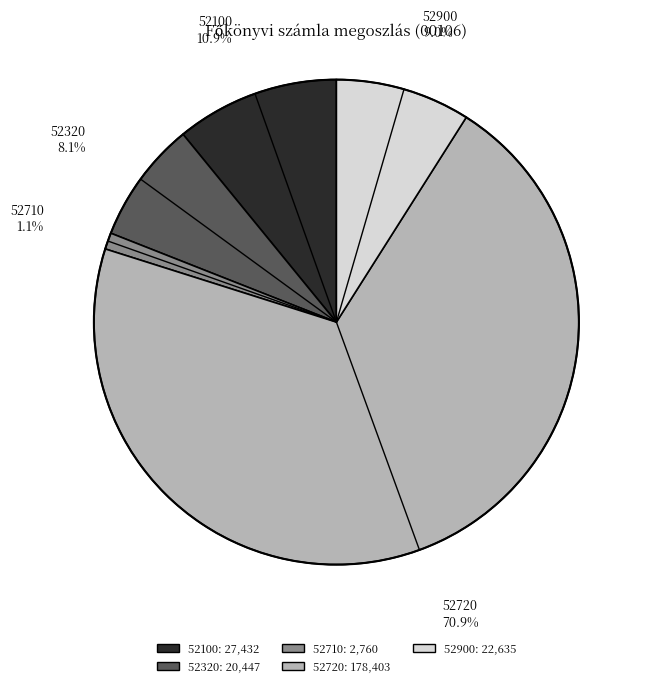

Do 52710 and 52100 together represent more than half of the pie?

No